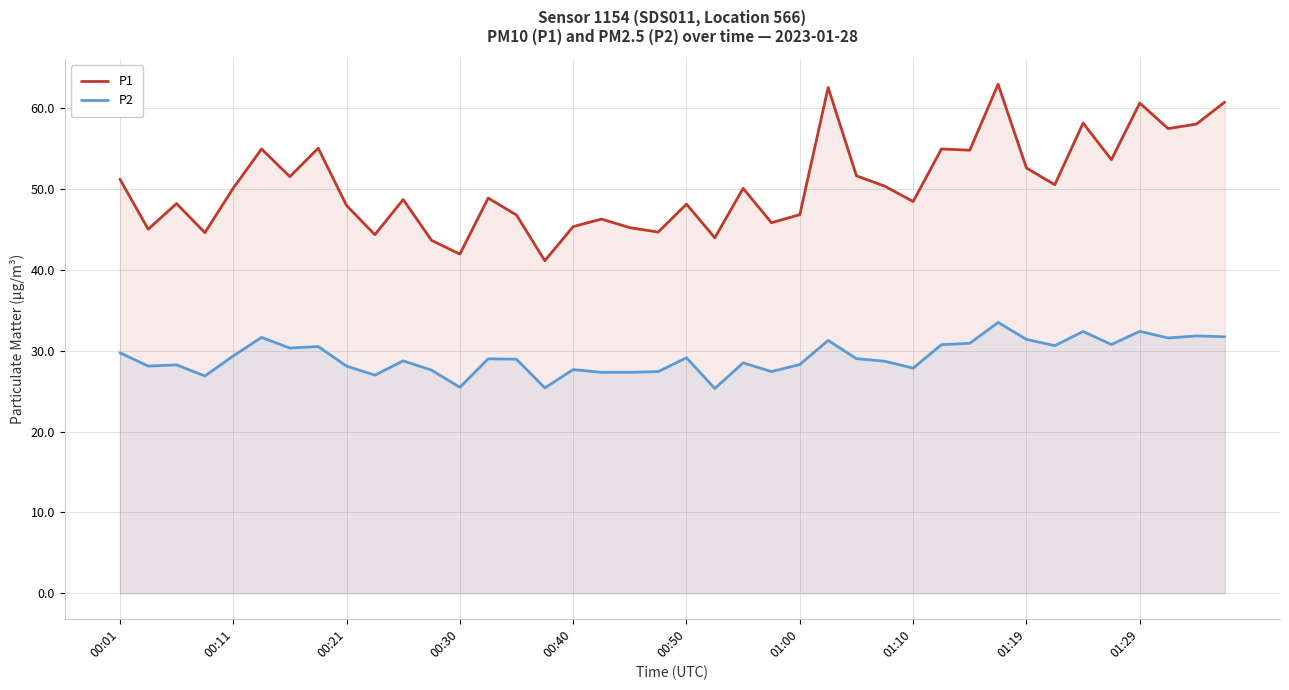

What is the total value across all series at 01:10?

76.3